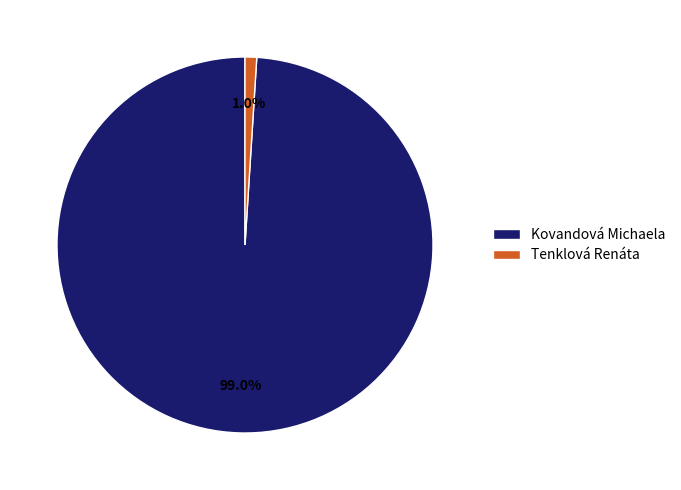

Rank the categories by value from lowest to highest.

Tenklová Renáta, Kovandová Michaela